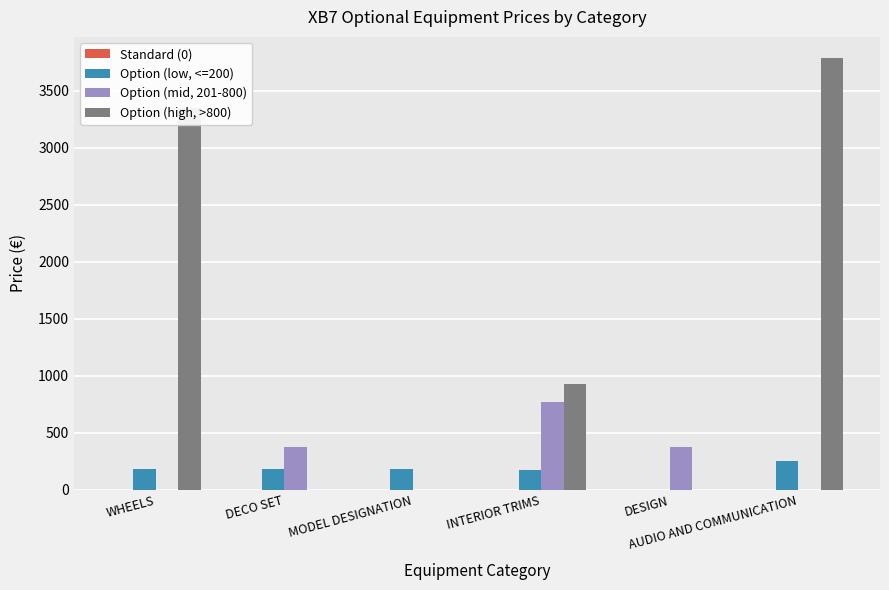

What is the sum of the Option (low, <=200) values at DESIGN and MODEL DESIGNATION?

185